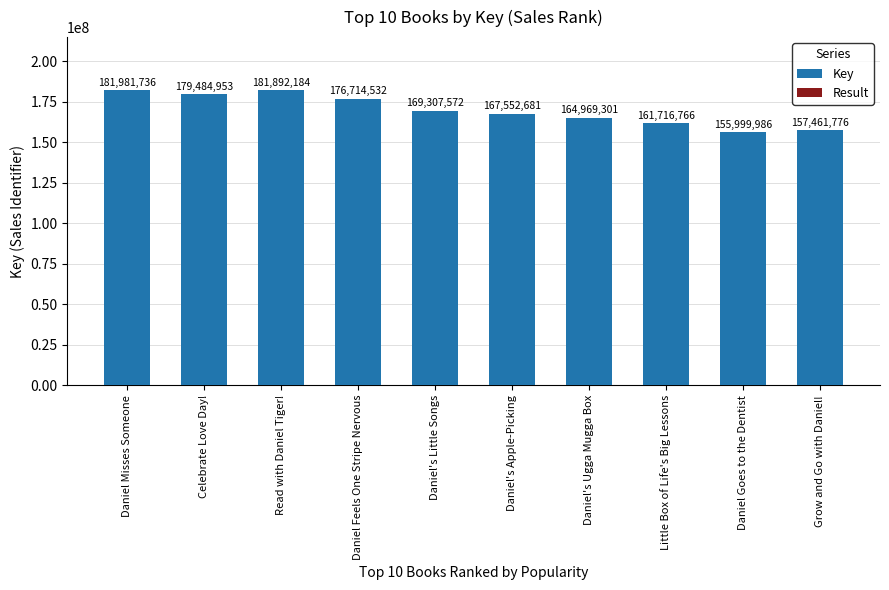

What position from the right is Daniel Misses Someone?

10